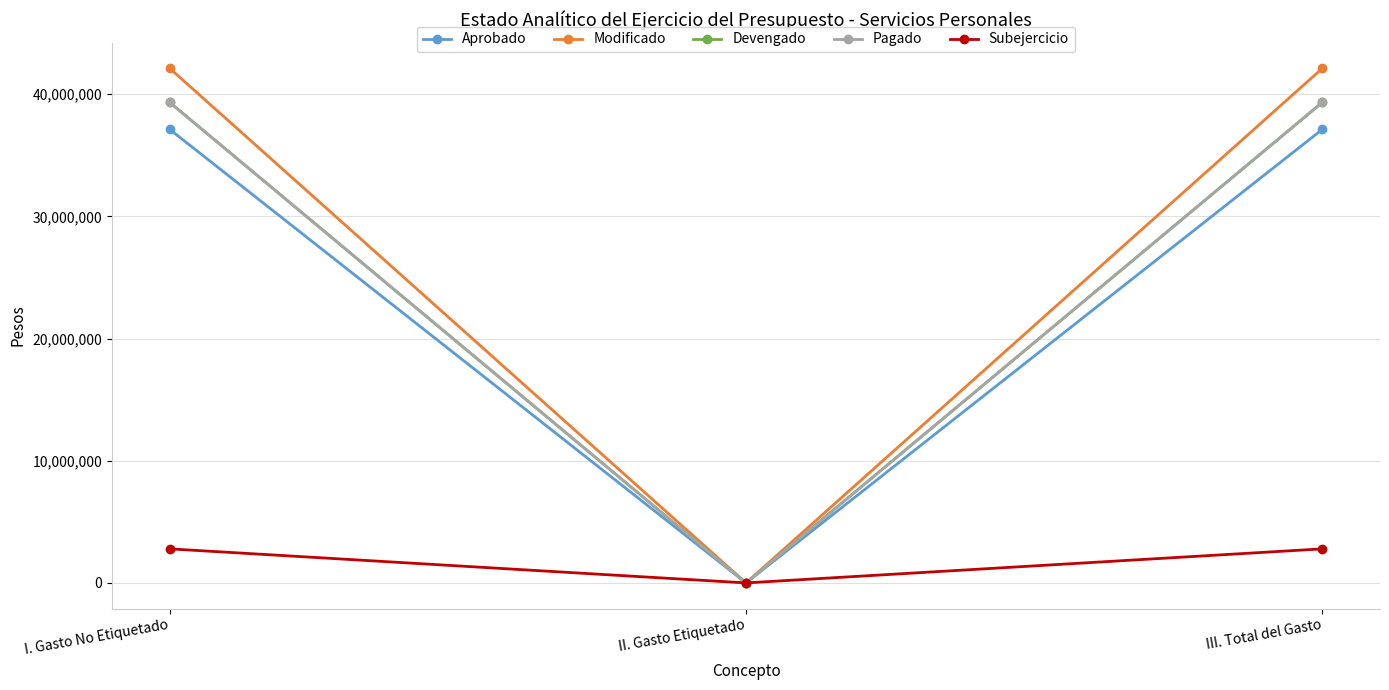

The Modificado series shows 42125875 at III. Total del Gasto. True or false?

True